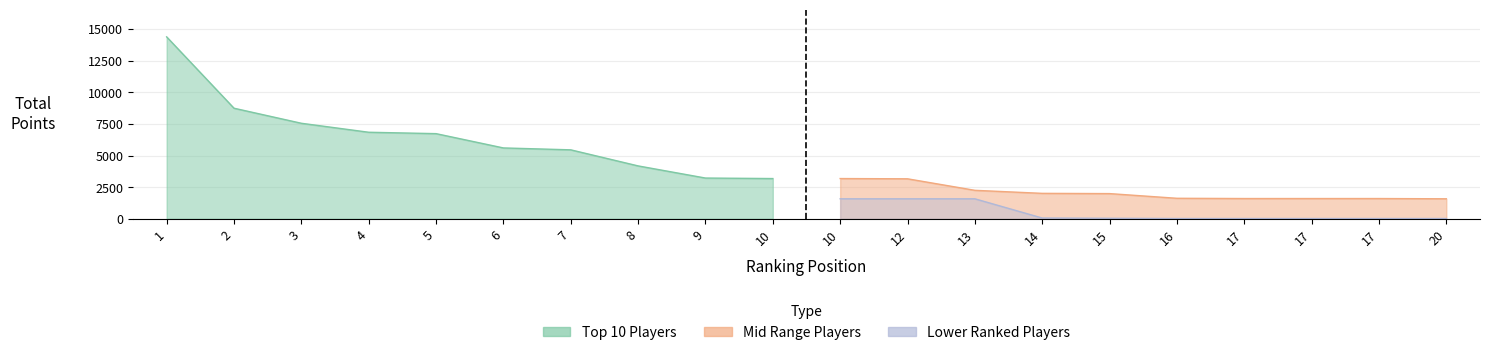

True or false: Lower Ranked Players has a value of 13 at 16.

False